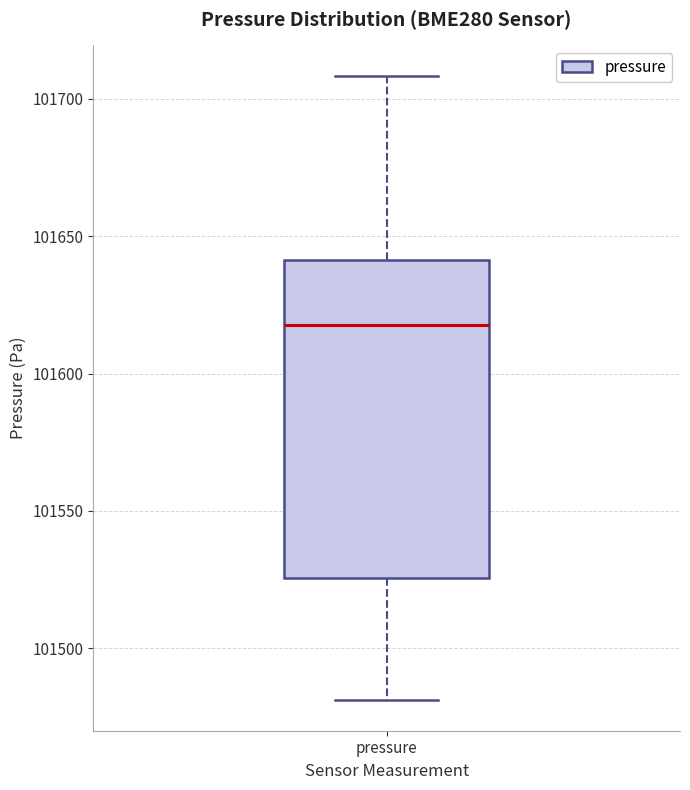

Transcribe this box plot: give where the median line is, the range the box spans, and where the two whiskers end, as read against the y-axis. The values are not printed on the chart, so give them approximately, as read against the axis.

median 101620, box 101525 to 101640, whiskers 101480 to 101710